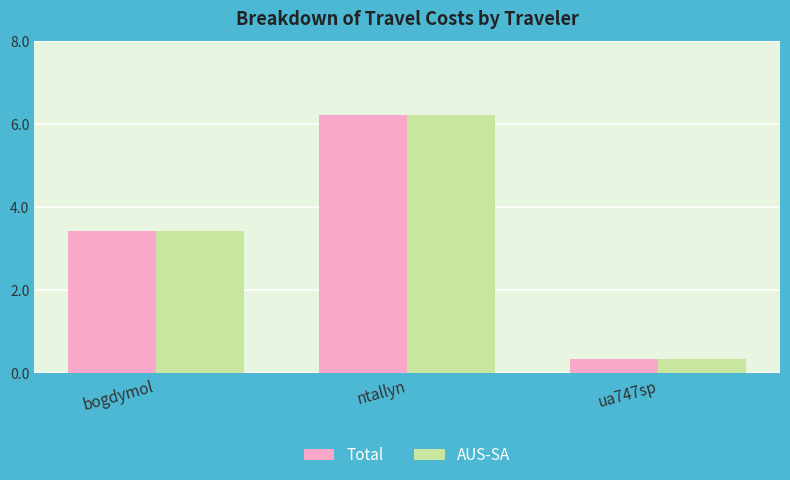

At which category is the sum across all series the highest?

ntallyn